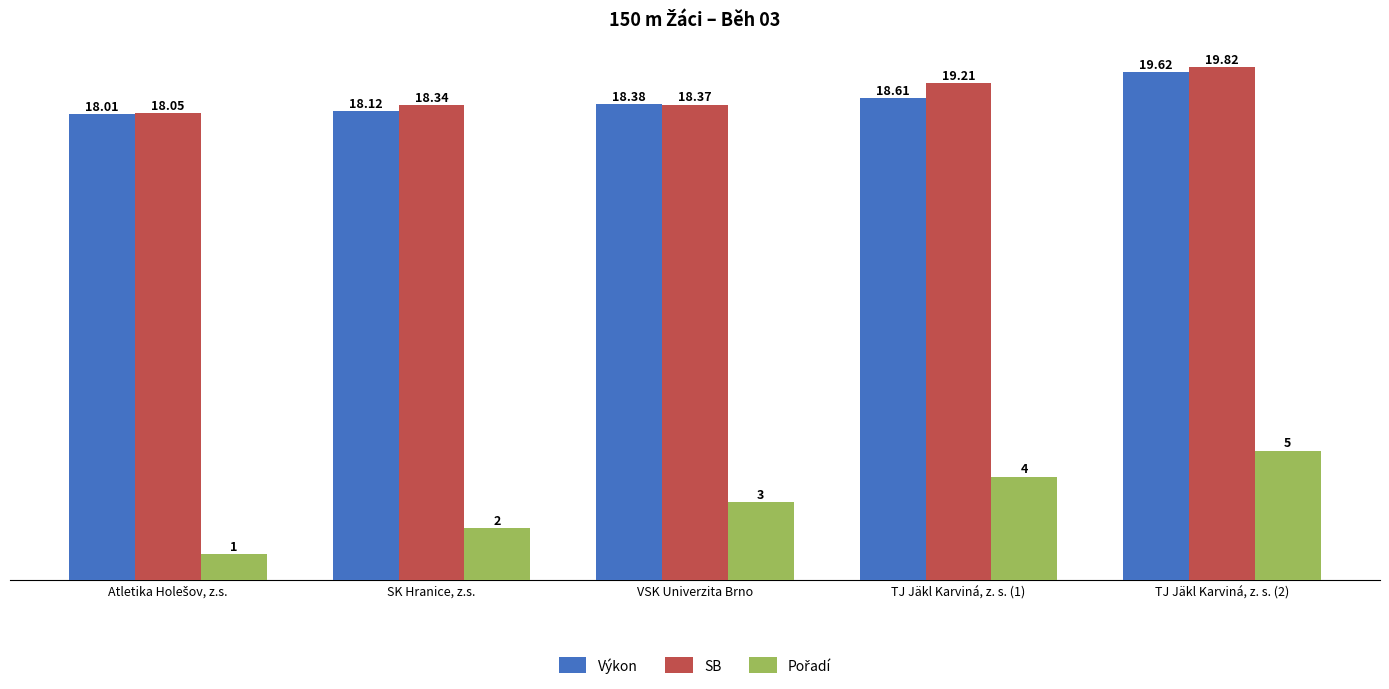

What is the label of the 2nd bar from the left?

SK Hranice, z.s.